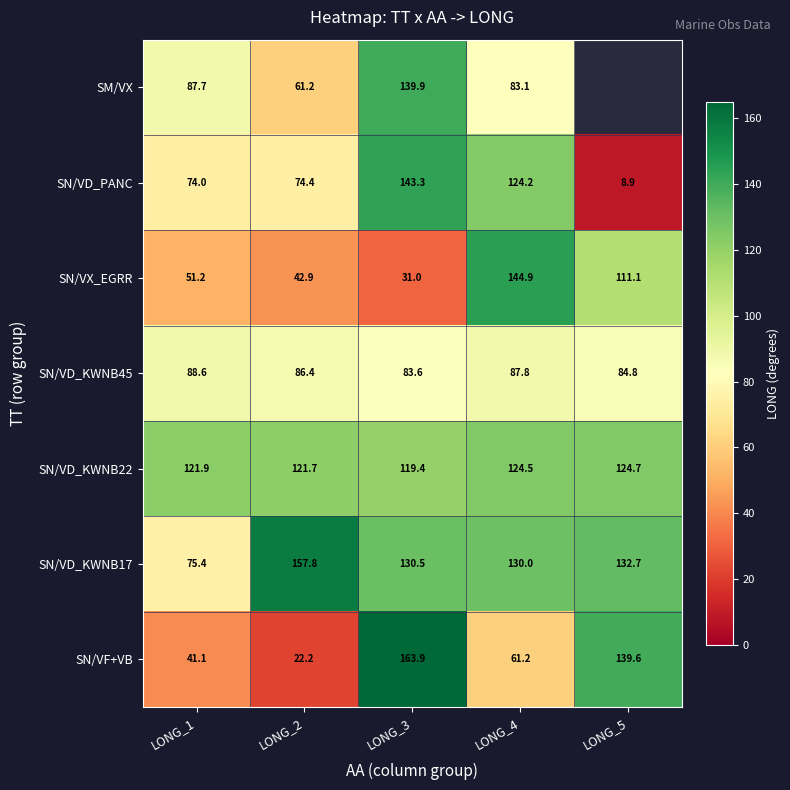

At which category is the sum across all series the highest?

LONG_3